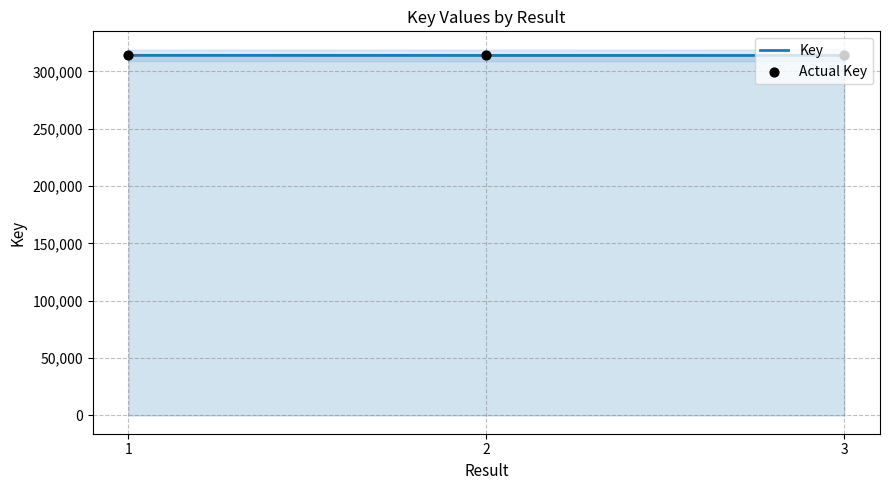

Which series reaches the minimum Y coordinate?

Key